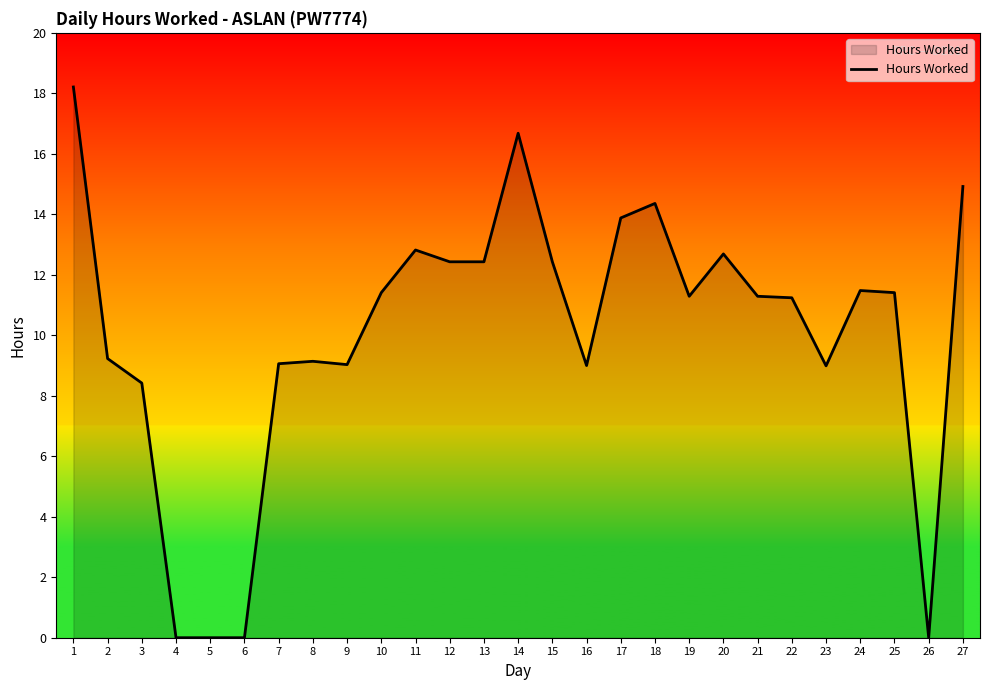

What is the change in value from 9 to 26?

-9.0